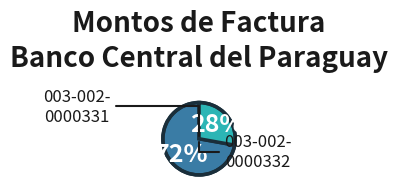

To the nearest percent, what is the difference between the largest and smallest slice percentages?

44%